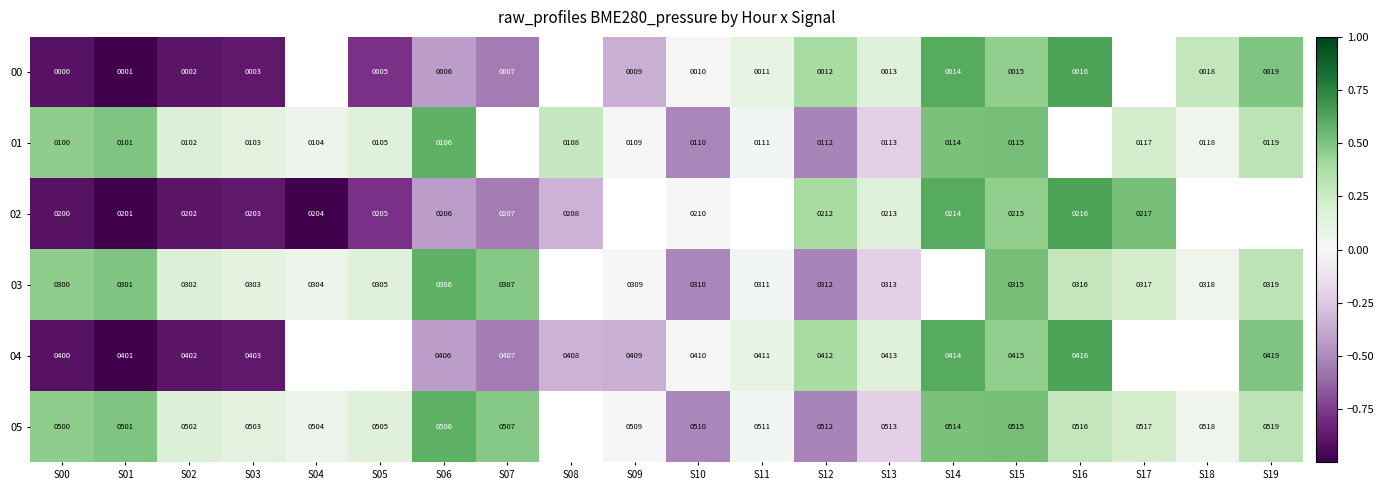

At S15, list the series in order from smallest to largest.

00, 01, 02, 03, 04, 05